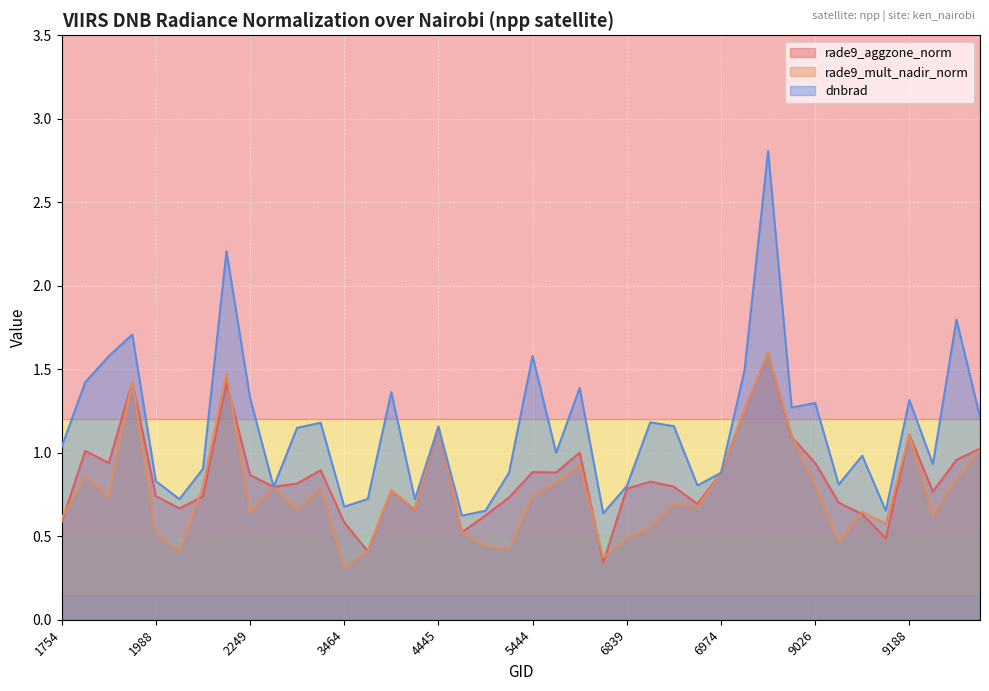

Is it true that rade9_aggzone_norm equals 1.3 at 9269?

False